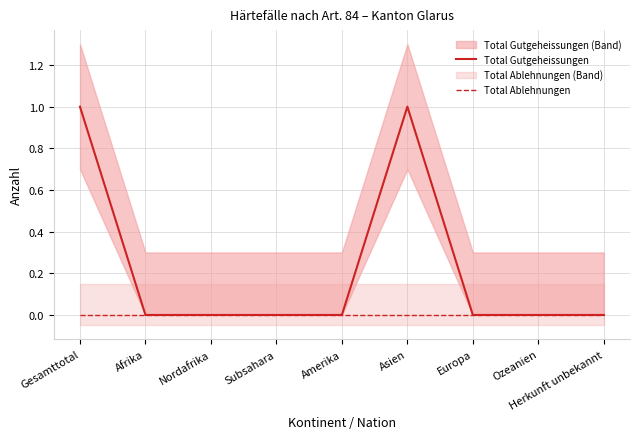

Which label corresponds to the smallest value in the chart?

Afrika